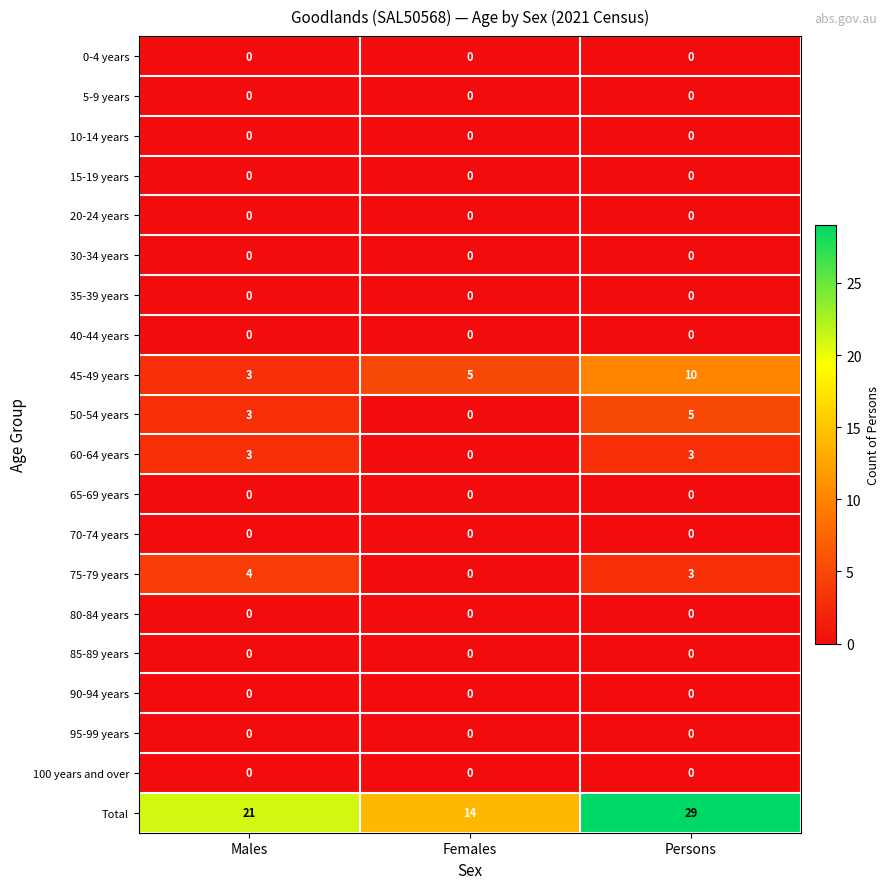

The 35-39 years series shows 0 at Persons. True or false?

True